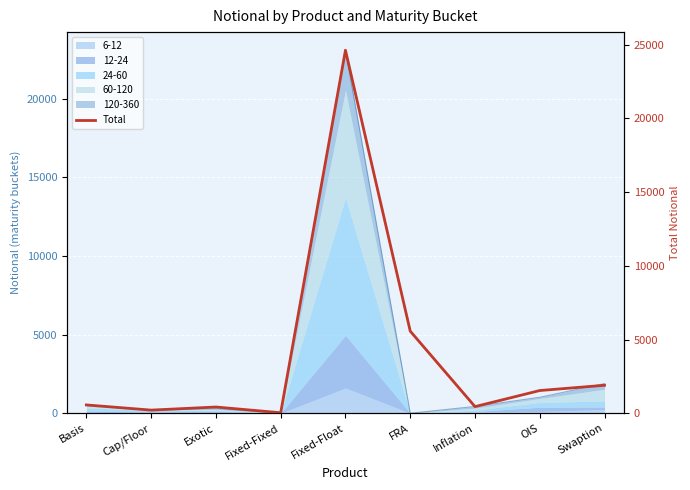

What is the label of the 1st point from the left?

Basis